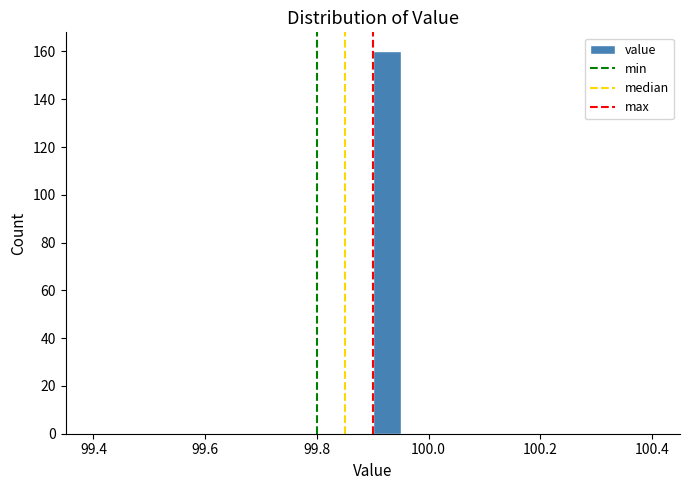

Around what value on the x-axis is the tallest bar? Give the approximate position of its centre, as read against the axis.

99.92